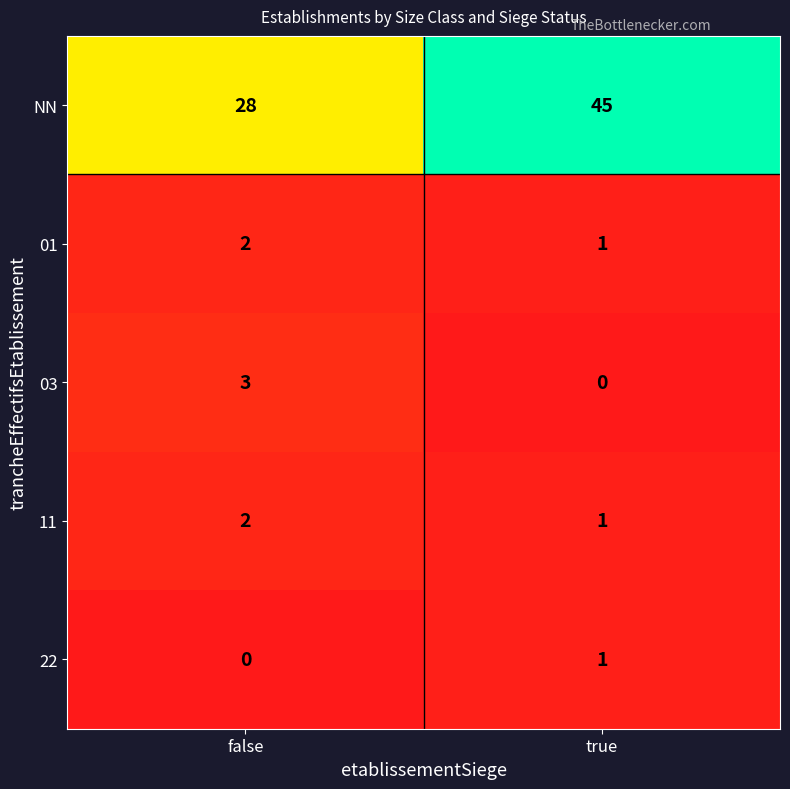

What is the total value across all series at false?

35